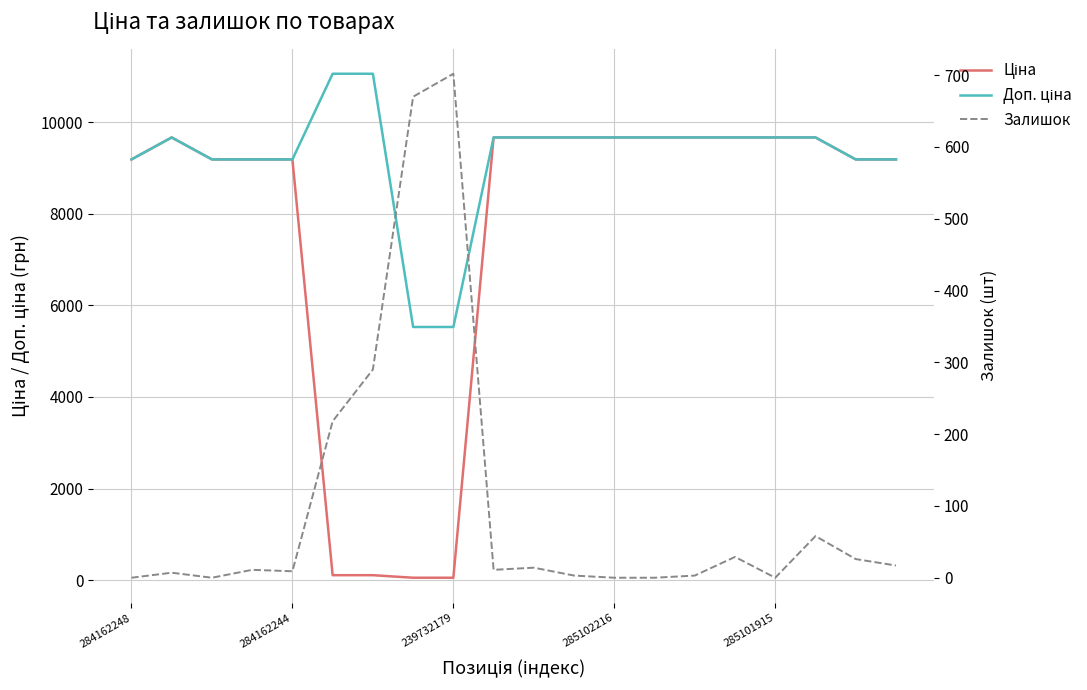

How many values in the Залишок series exceed 11?

9